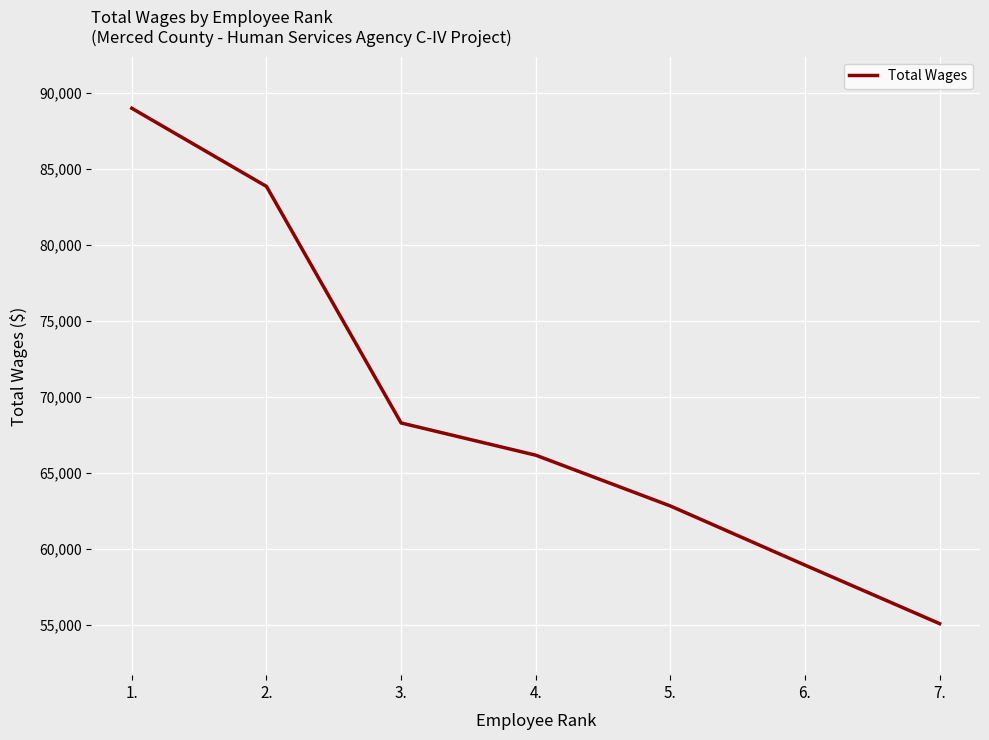

What is the maximum value shown in the chart?

88980